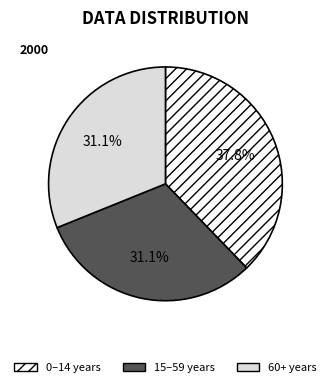

What is the largest slice in the pie chart?

0–14 years